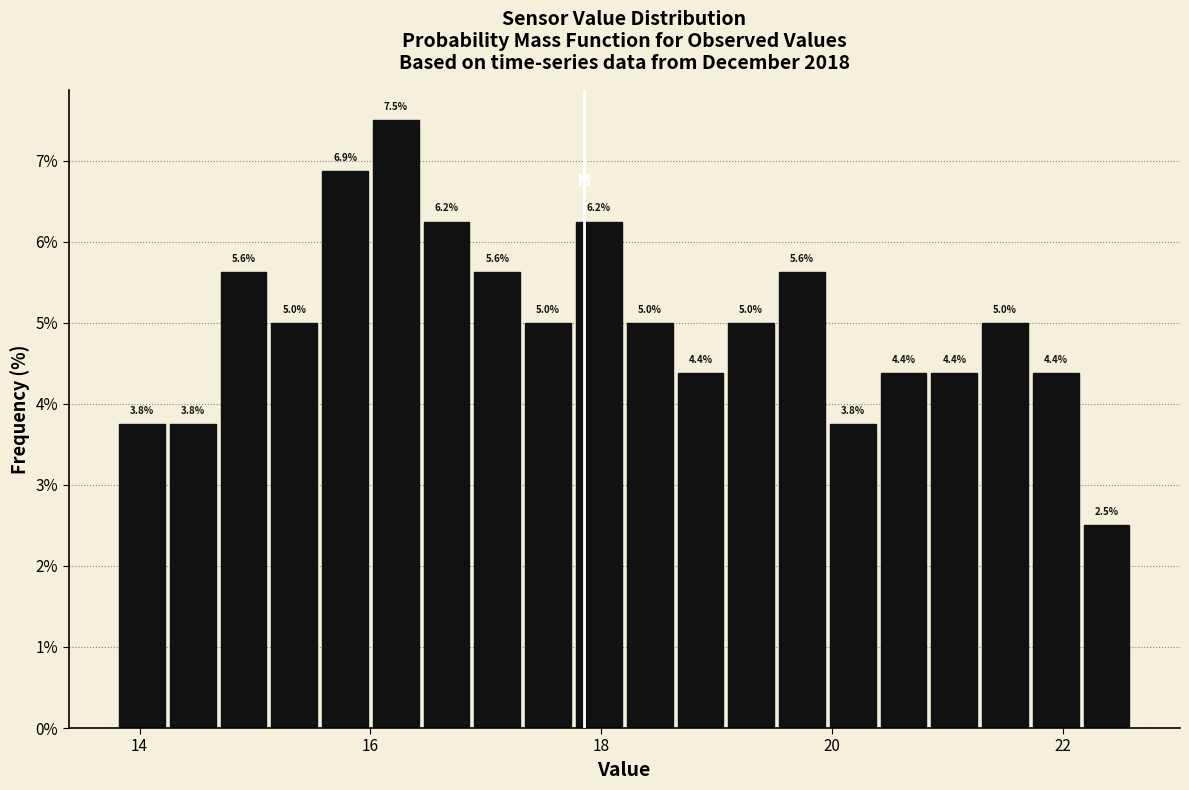

Read against the x-axis, roughly where is the centre of the tallest bar?

16.2